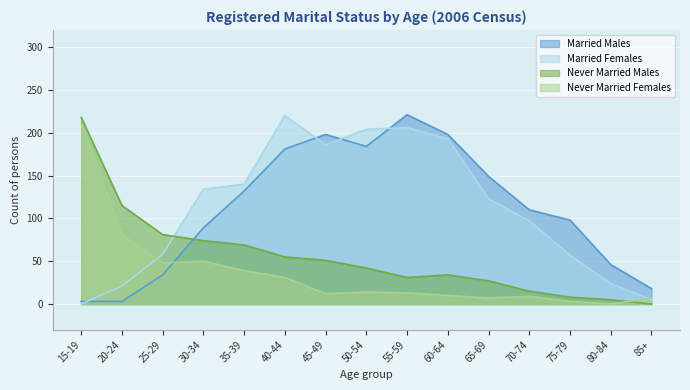

The value of Never Married Females at 35-39 is 64. True or false?

False